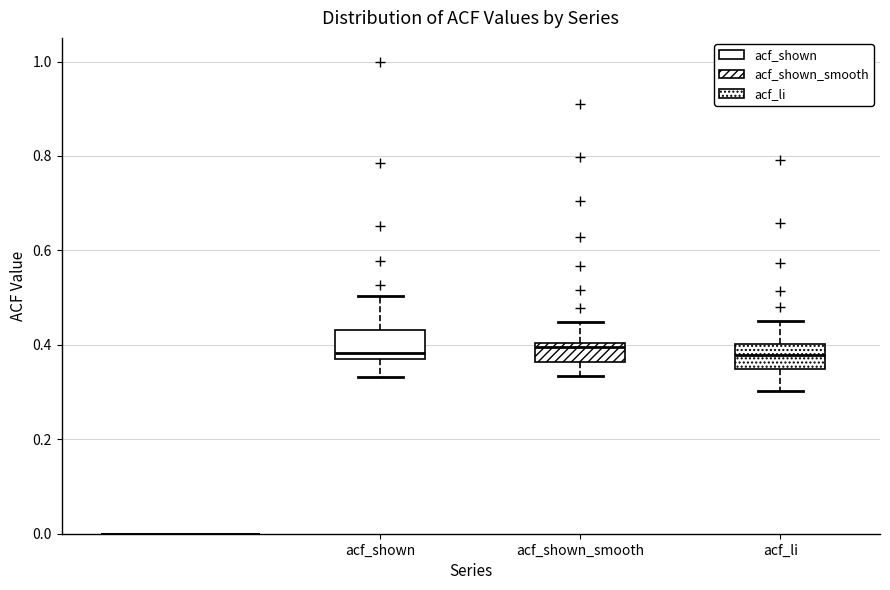

Where does the lower whisker of the box for acf_shown end on the y-axis? The values are not printed on the chart, so give them approximately, as read against the axis.

0.34